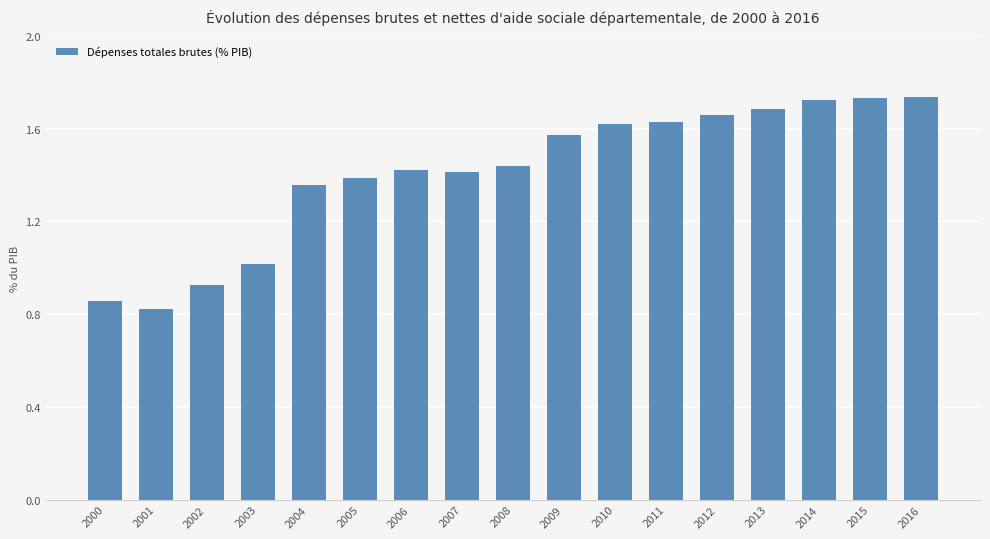

Which category has the lowest value across all series?

2001